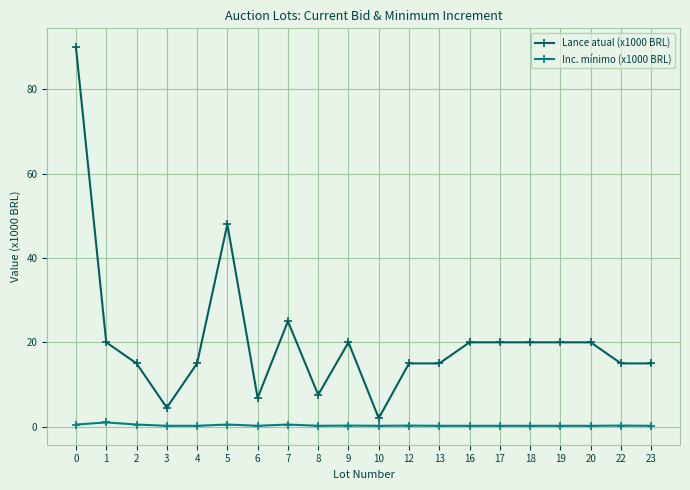

Which series has the widest spread of values?

Lance atual (x1000 BRL)